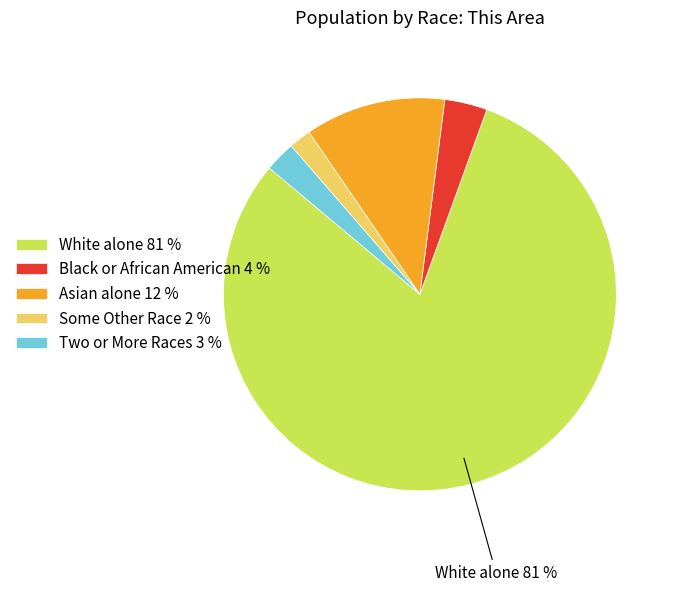

Which slice represents more than half of the pie?

White alone 81 %